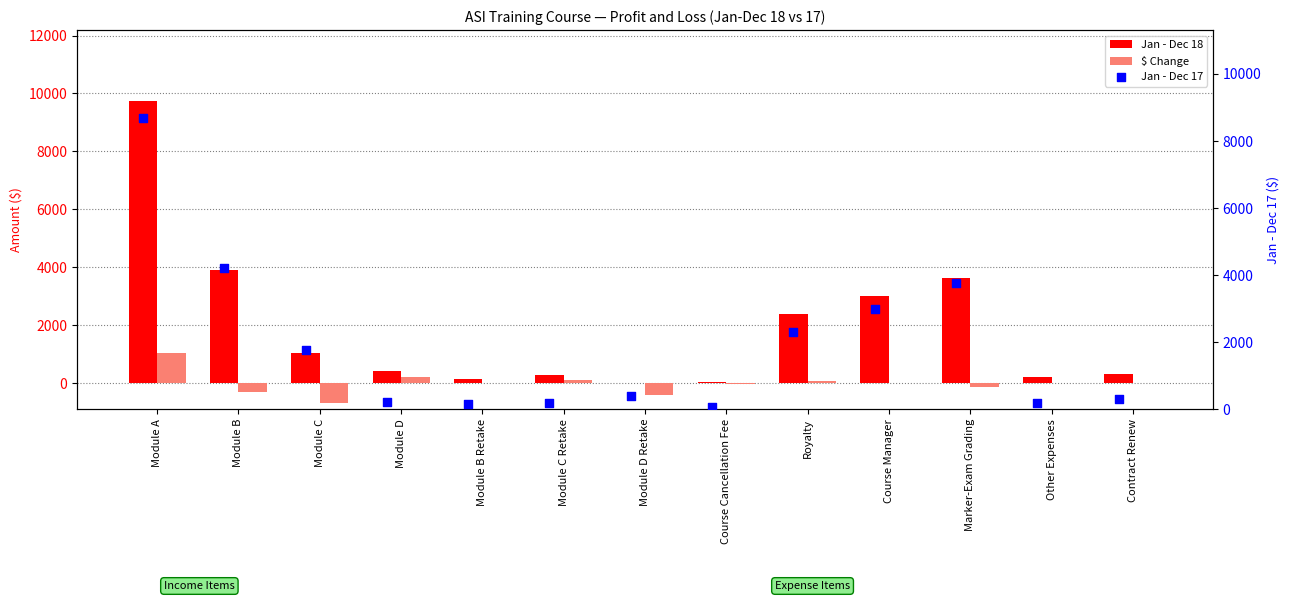

Which series has the widest spread of Y values?

Jan - Dec 18